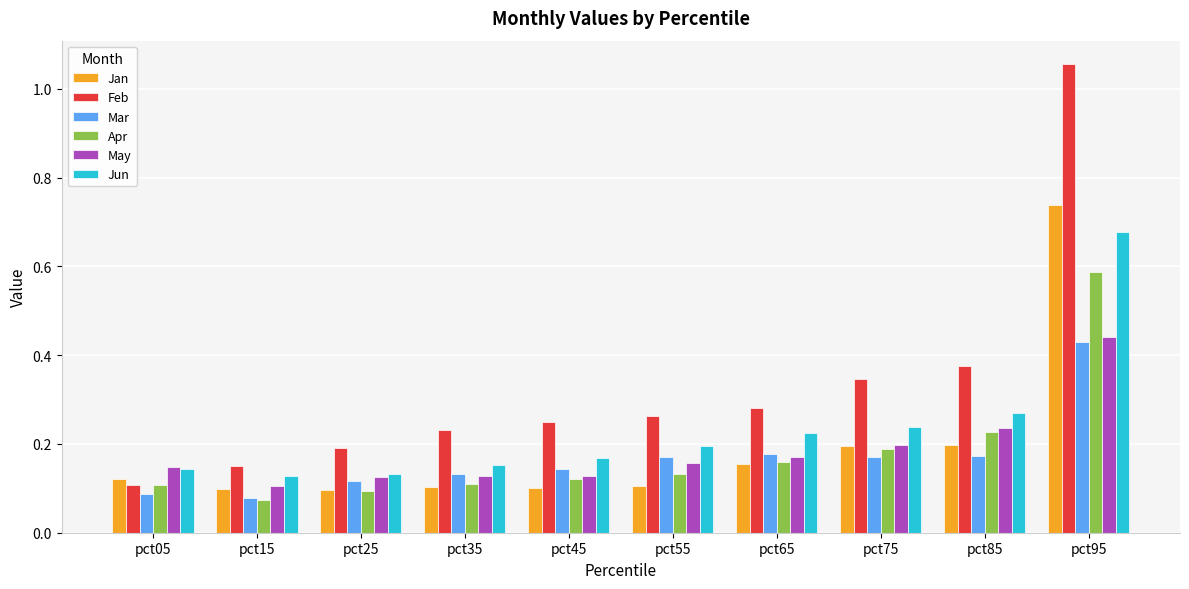

Are the bars horizontal?

No